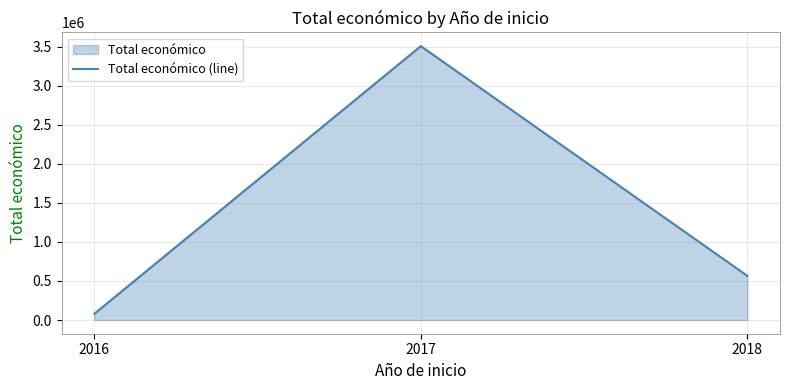

Count the number of values greater than 565835.

1